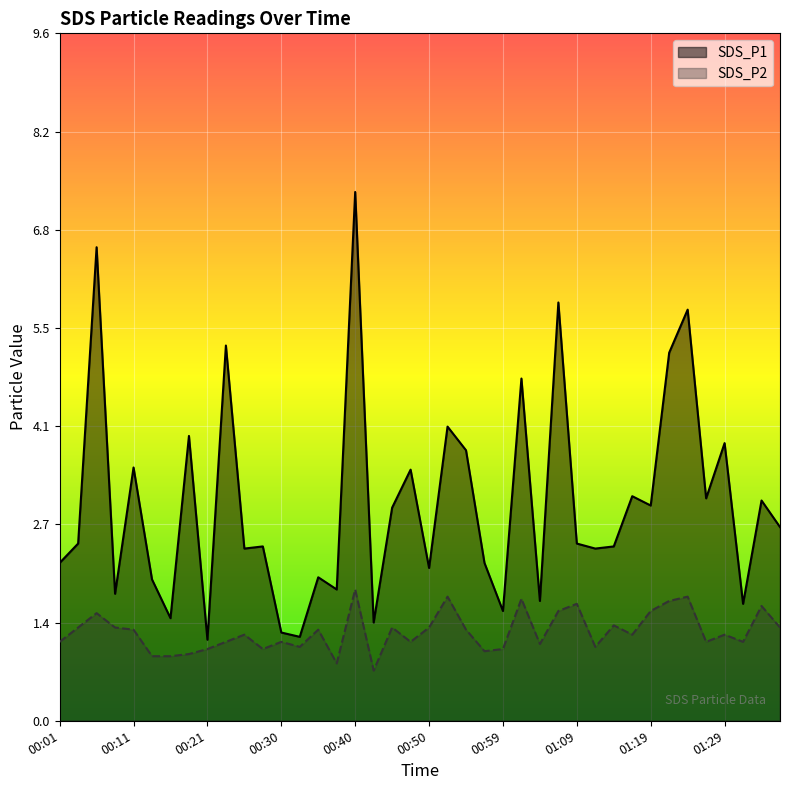

Rank the series at 17 from highest to lowest value.

SDS_P1, SDS_P2